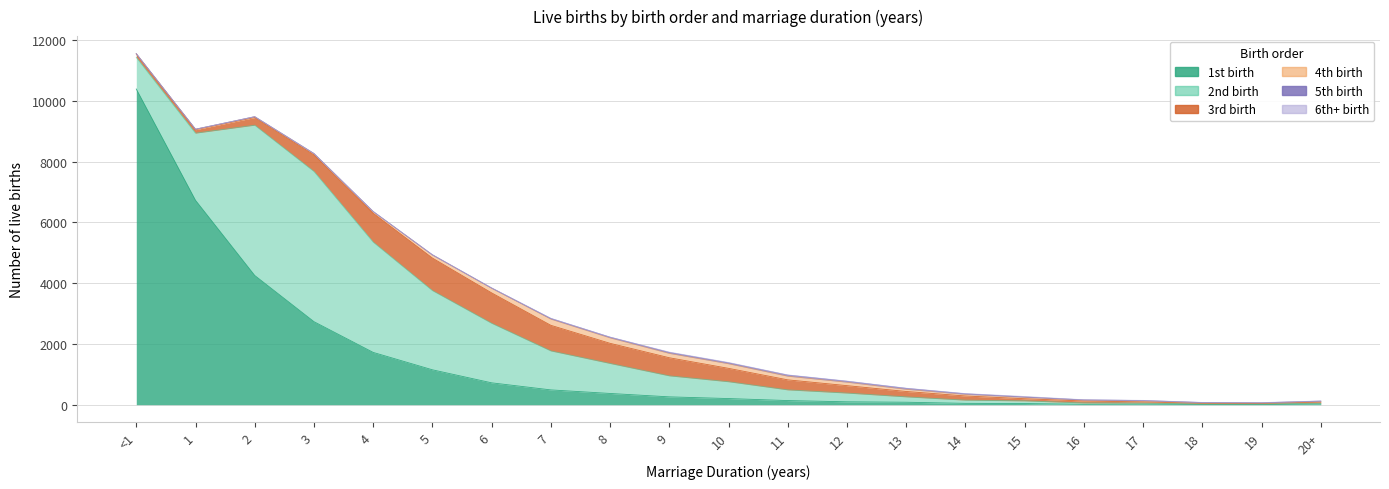

What is the value of the 4th birth point at the 21st from the left?

23